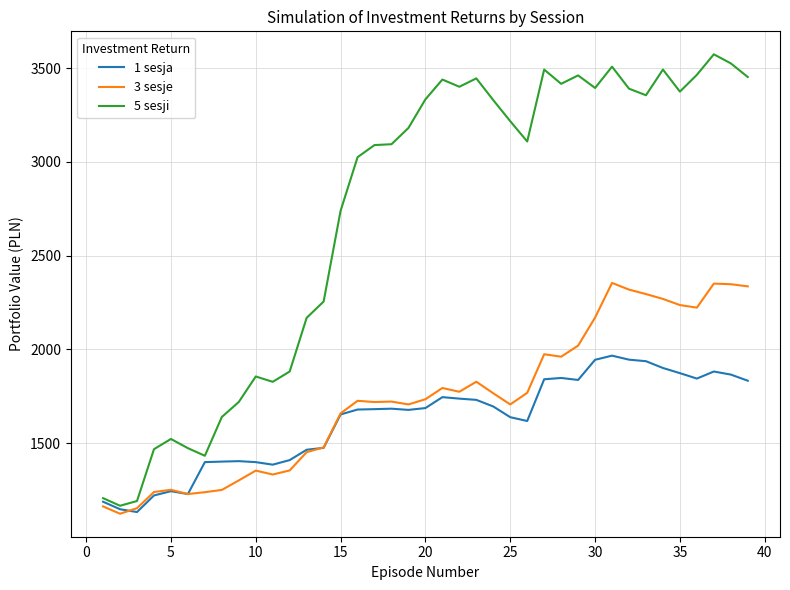

Does the chart have visible grid lines?

Yes